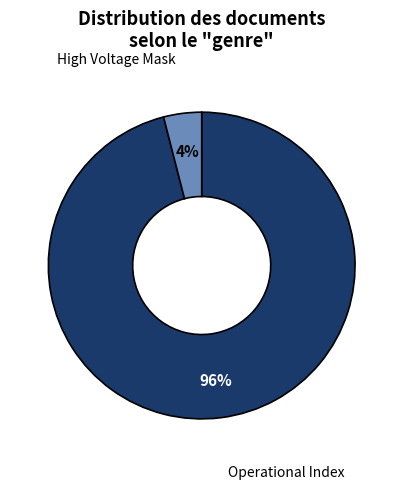

Is it true that Operational Index is 86% of the pie?

False